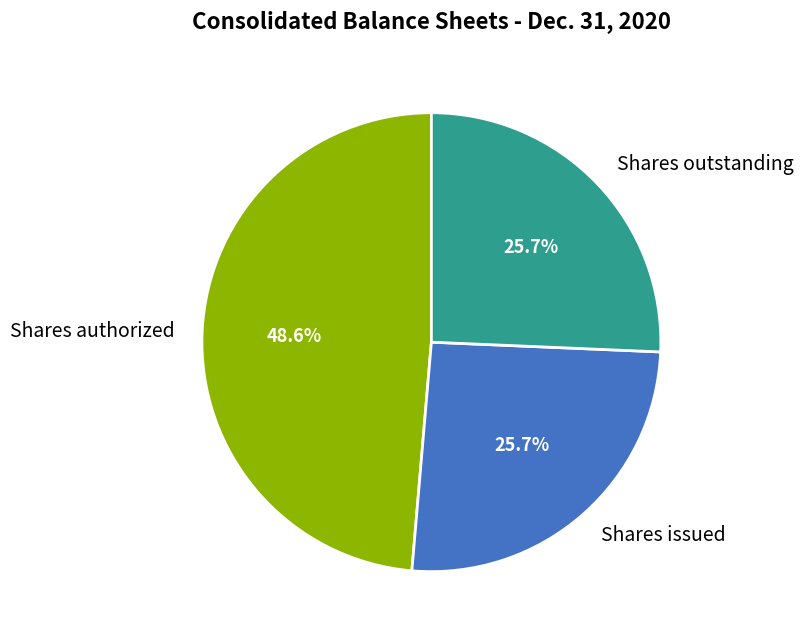

Which slice is the largest?

Shares authorized